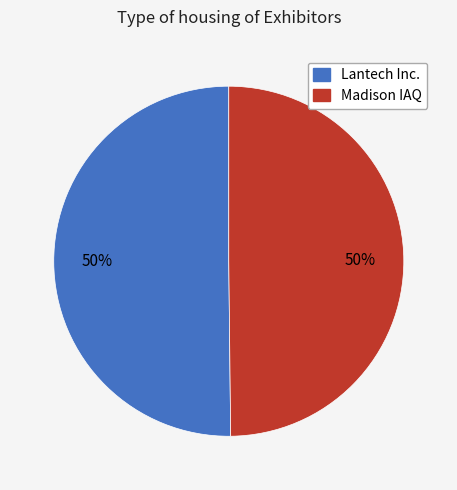

Approximately how many times larger is the value at Madison IAQ compared to Lantech Inc.?

1.0